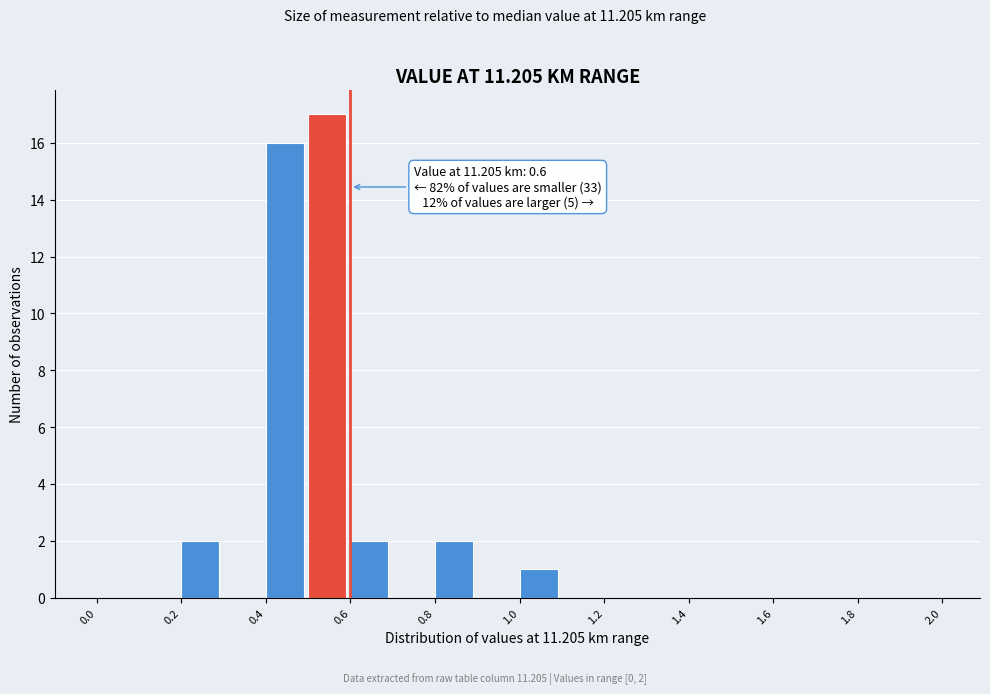

Over which range of the x-axis is the bar tallest?

0.5 to 0.6